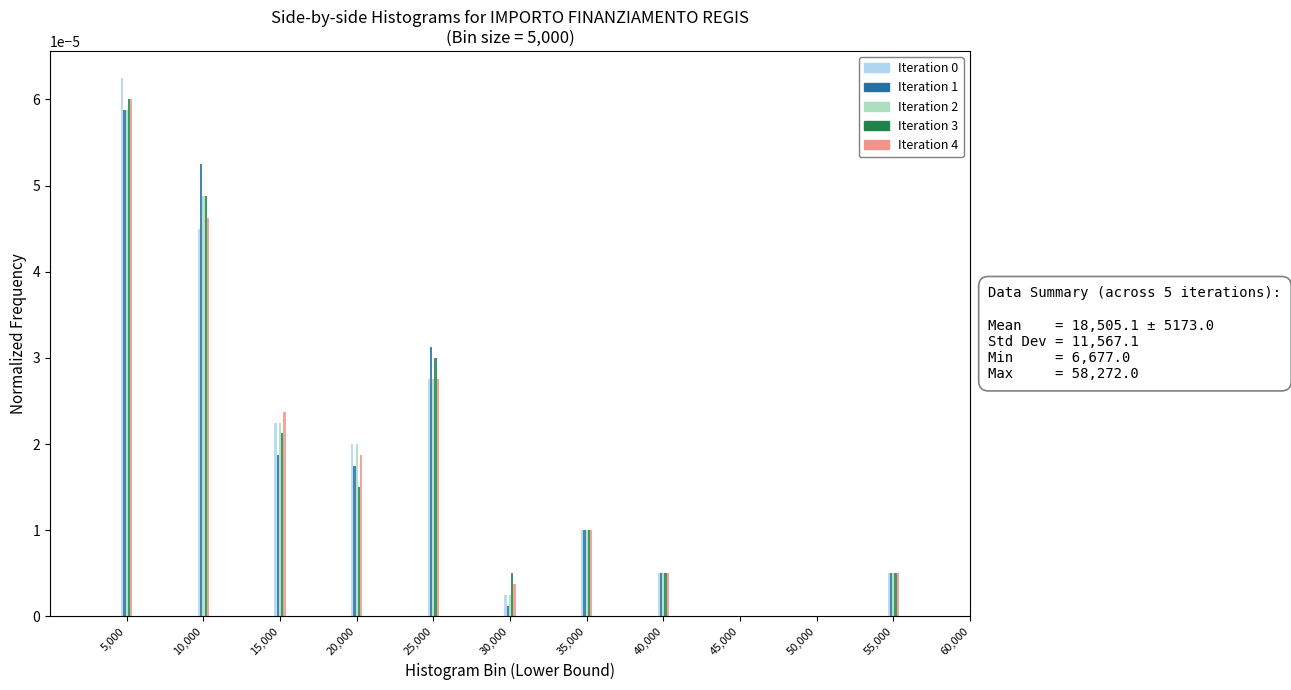

Is the value of Iteration 2 at 25,000 greater than the value of Iteration 4 at 45,000?

Yes